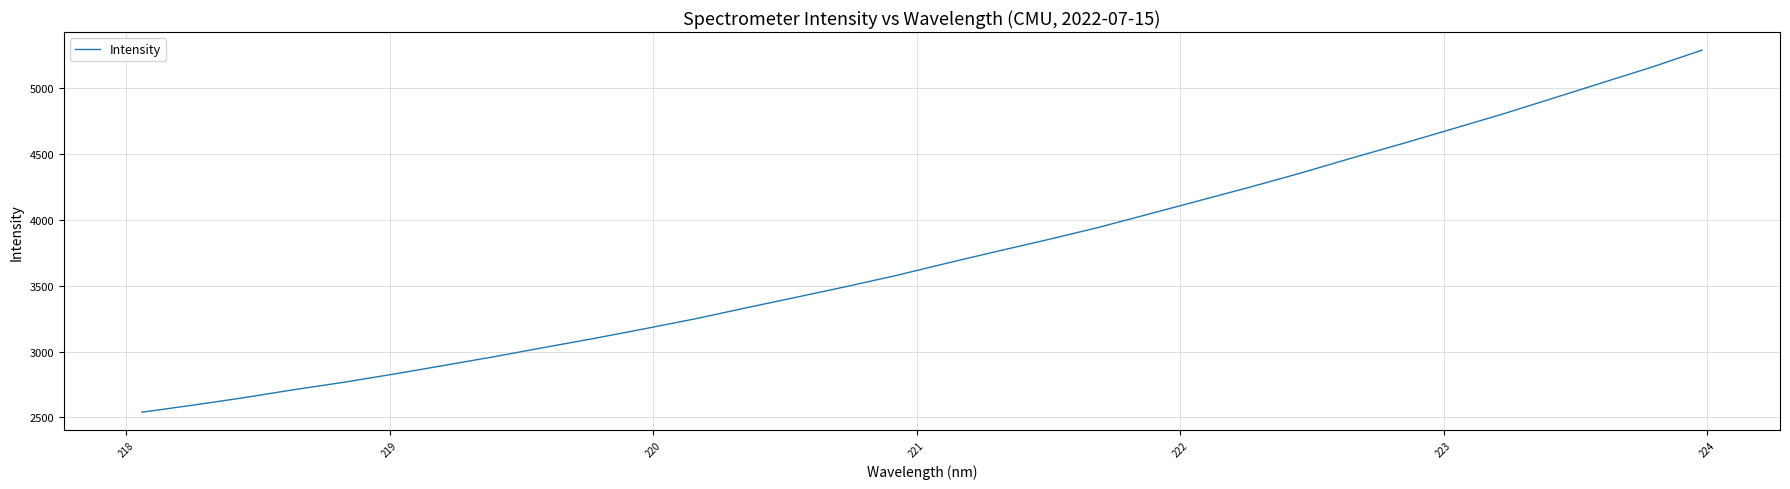

What is the difference between the second highest and second lowest values?

2562.7